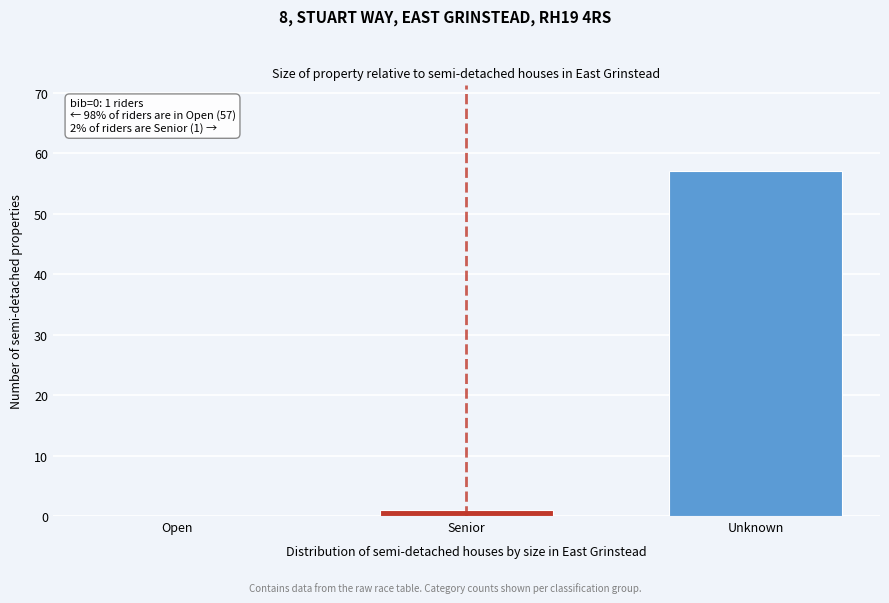

Reading left to right, list all the values displayed in this chart.

Open=0	Senior=1	Unknown=57